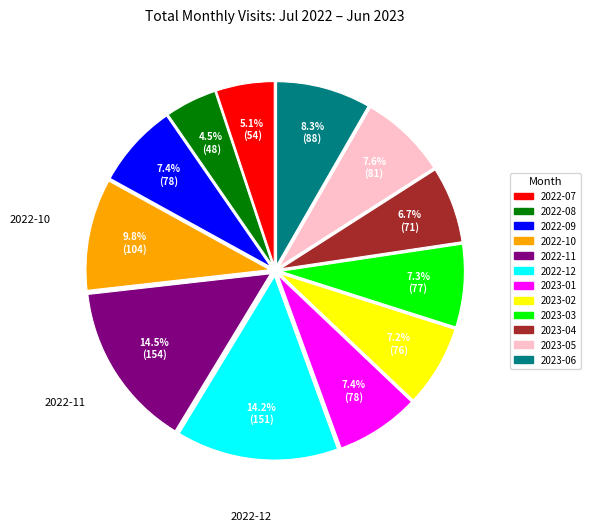

Is it true that 2023-06 is 1% of the pie?

False